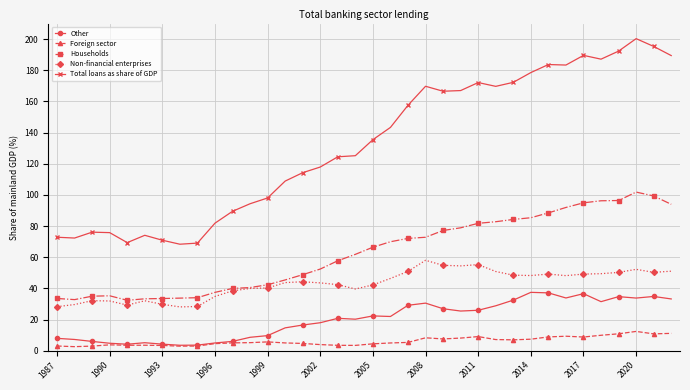

Rank the series by their maximum value, from lowest to highest.

Foreign sector, Other, Non-financial enterprises, Households, Total loans as share of GDP